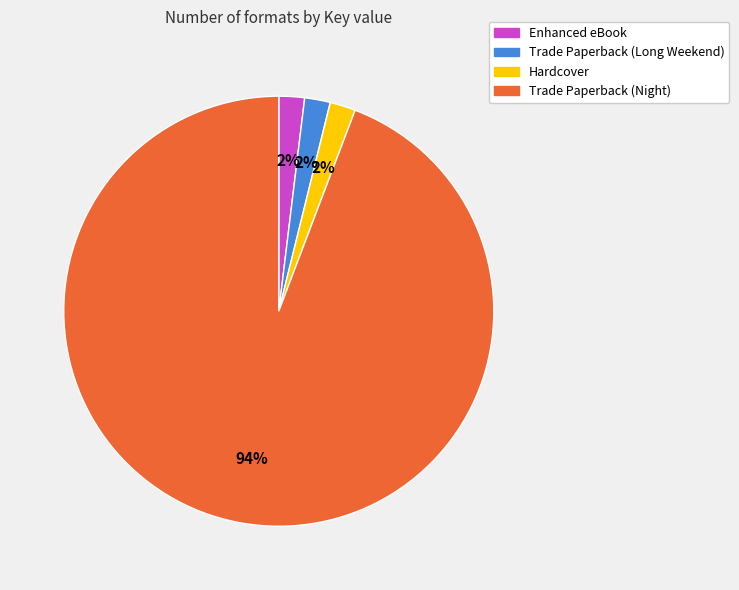

Which category accounts for the majority?

Trade Paperback (Night)